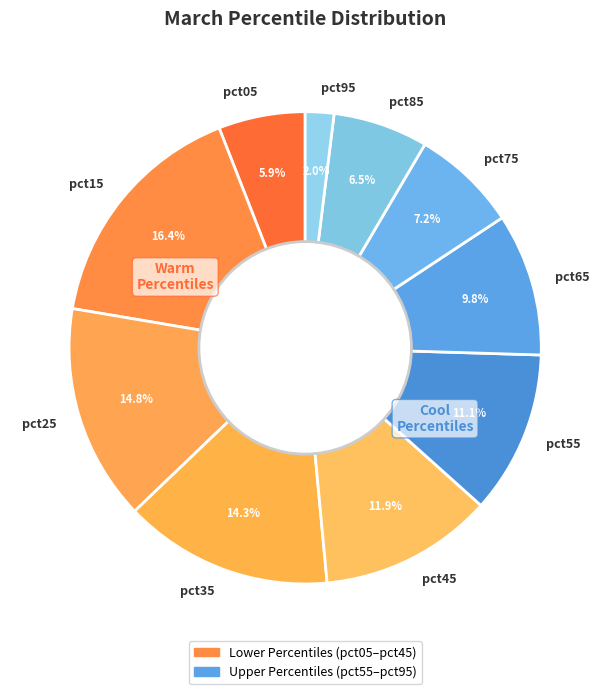

To the nearest percent, what percentage of the pie is pct35?

14%